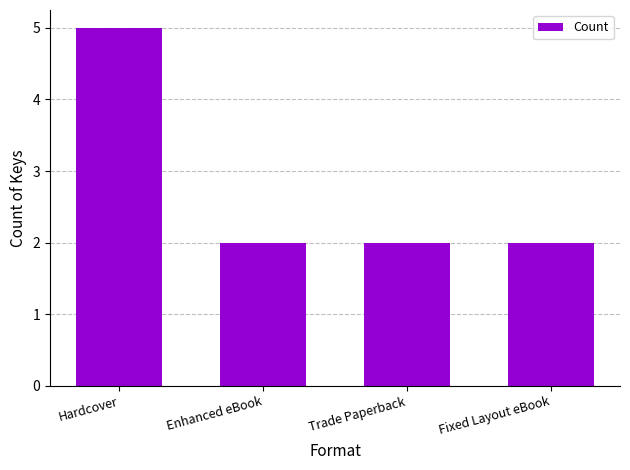

What is the label of the 4th bar from the right?

Hardcover